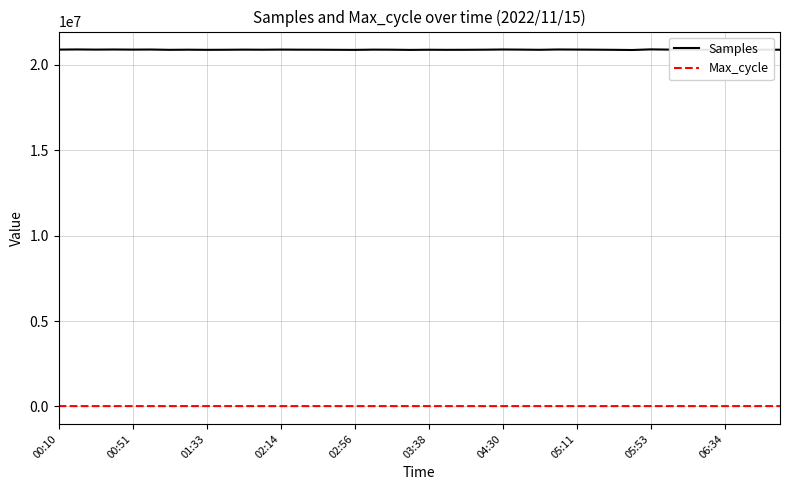

What is the highest value of the Samples series?

20895970